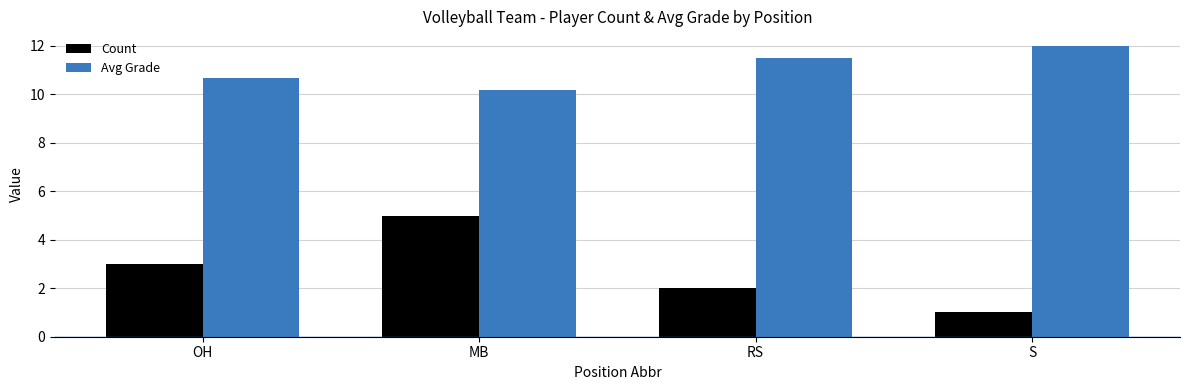

What is the minimum value for Count?

1.0